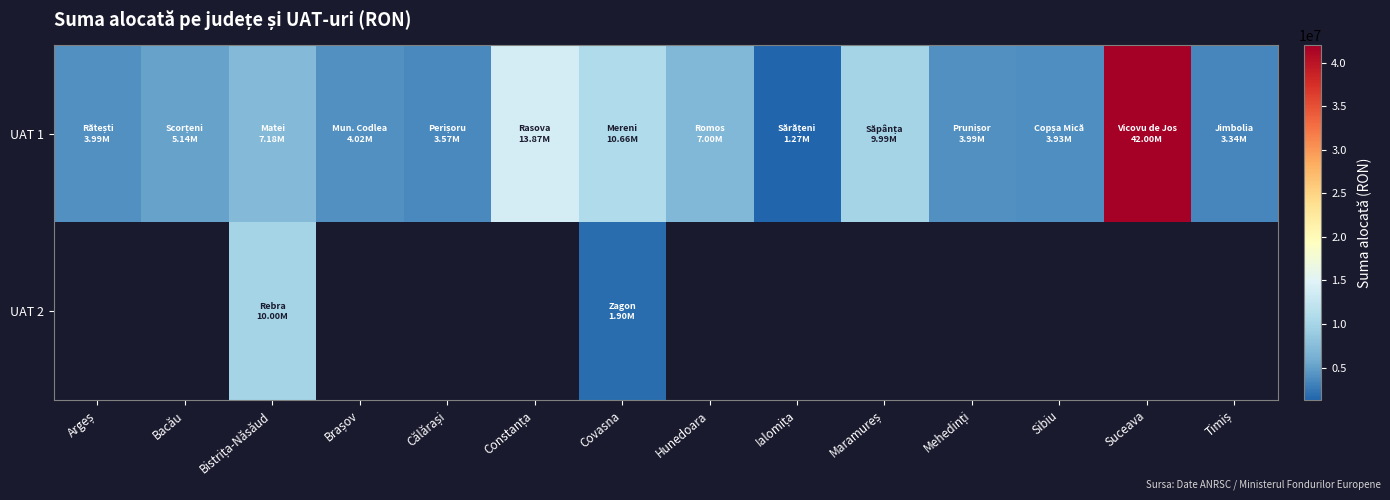

At how many categories does at least one series exceed 40296084?

1